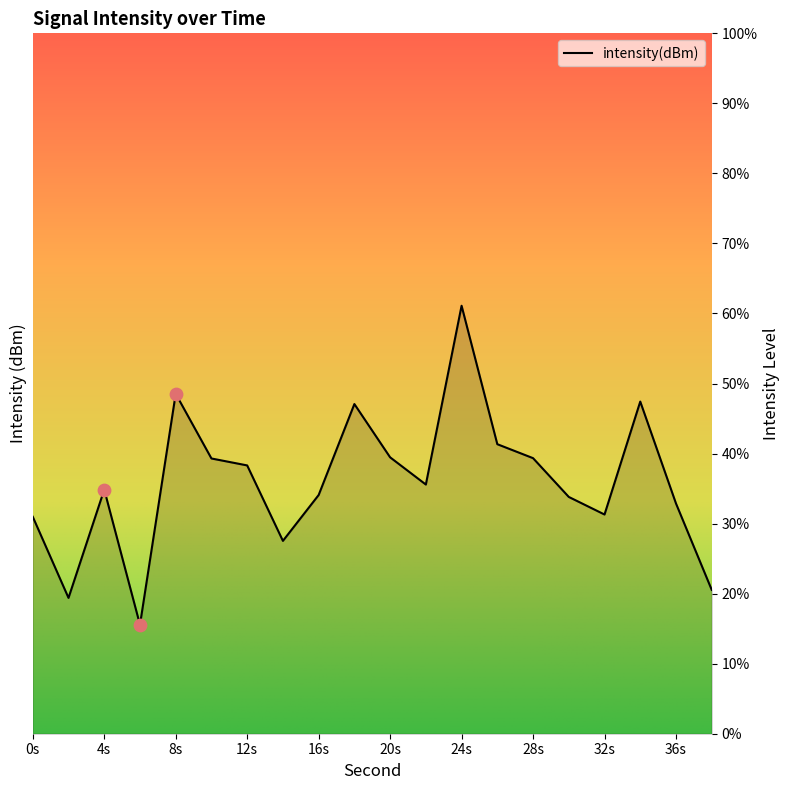

Approximately how many times larger is the value at 22 compared to 32?

1.1